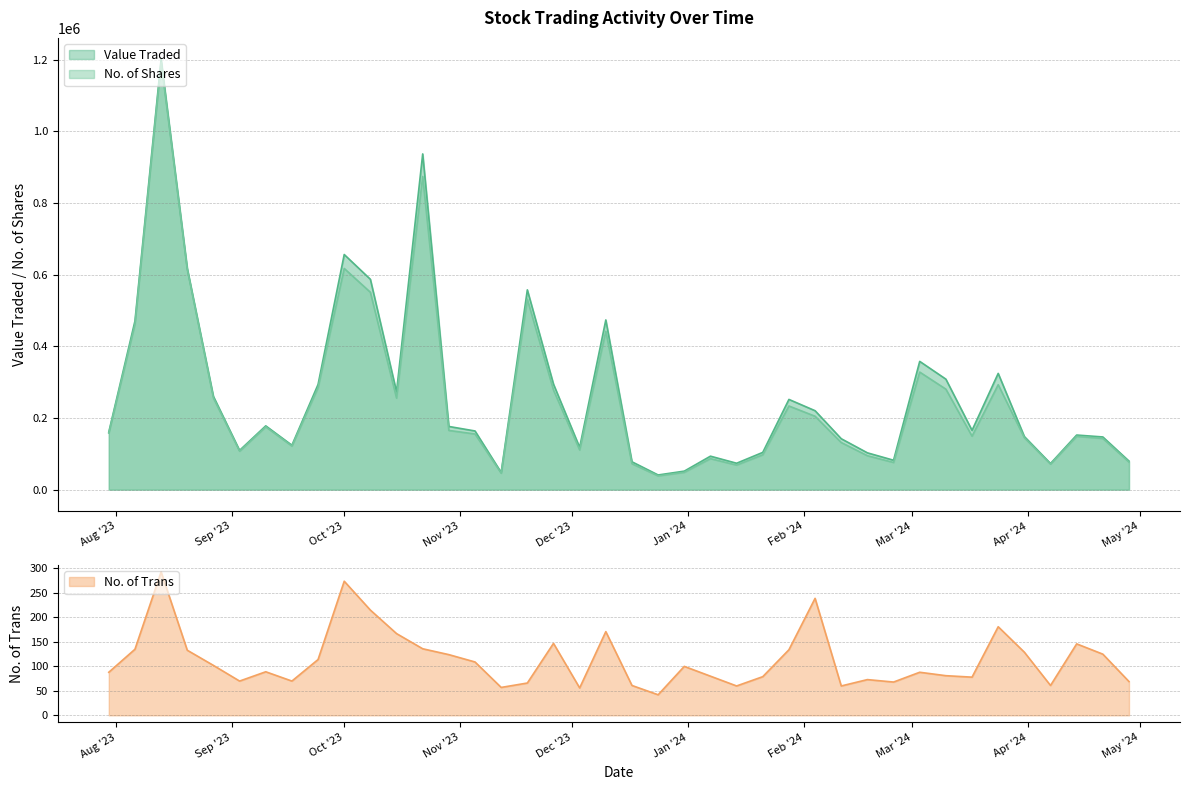

Rank the categories by Value Traded value from highest to lowest.

13/08/2023, 22/10/2023, 01/10/2023, 20/08/2023, 08/10/2023, 19/11/2023, 10/12/2023, 06/08/2023, 03/03/2024, 24/03/2024, 10/03/2024, 26/11/2023, 24/09/2023, 15/10/2023, 27/08/2023, 28/01/2024, 04/02/2024, 10/09/2023, 29/10/2023, 17/03/2024, 05/11/2023, 30/07/2023, 14/04/2024, 31/03/2024, 21/04/2024, 11/02/2024, 17/09/2023, 03/12/2023, 03/09/2023, 21/01/2024, 18/02/2024, 07/01/2024, 25/02/2024, 28/04/2024, 17/12/2023, 14/01/2024, 07/04/2024, 31/12/2023, 12/11/2023, 24/12/2023